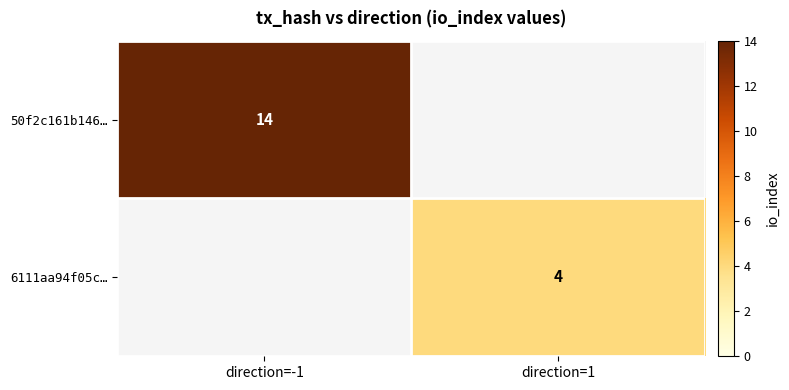

Is it true that 6111aa94f05c… equals 7 at direction=1?

False